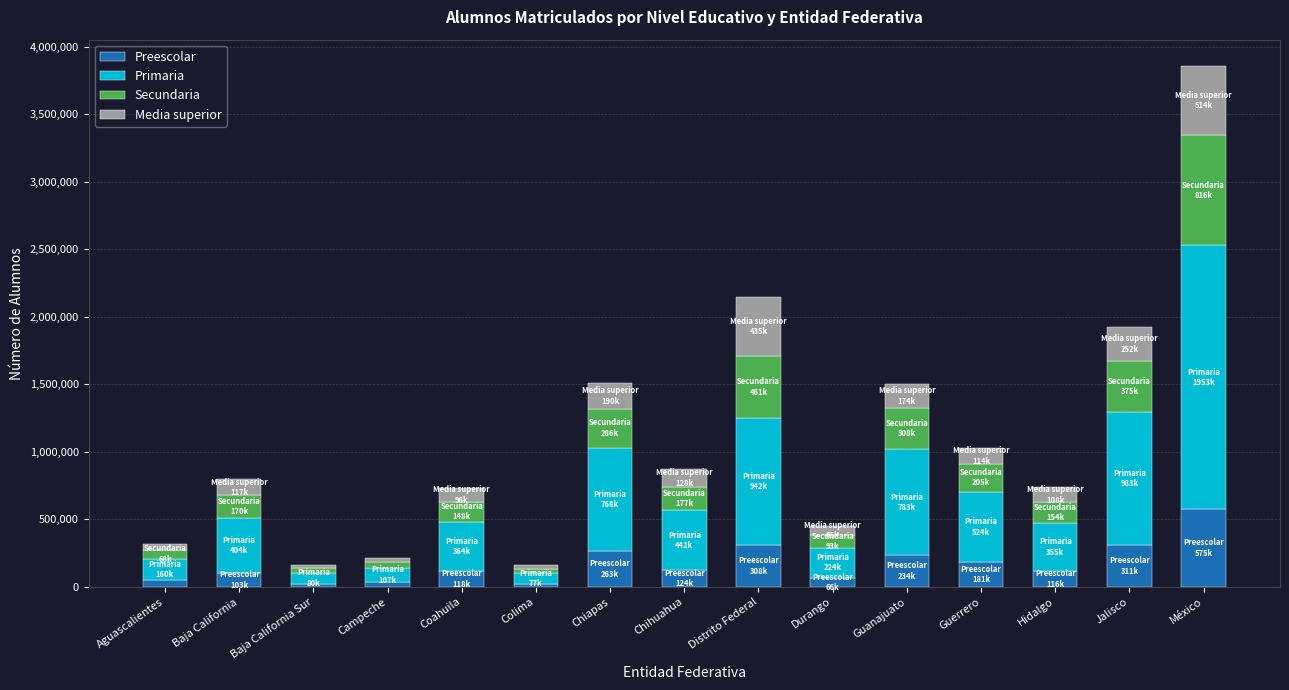

How many data points in Preescolar are less than 118669?

7